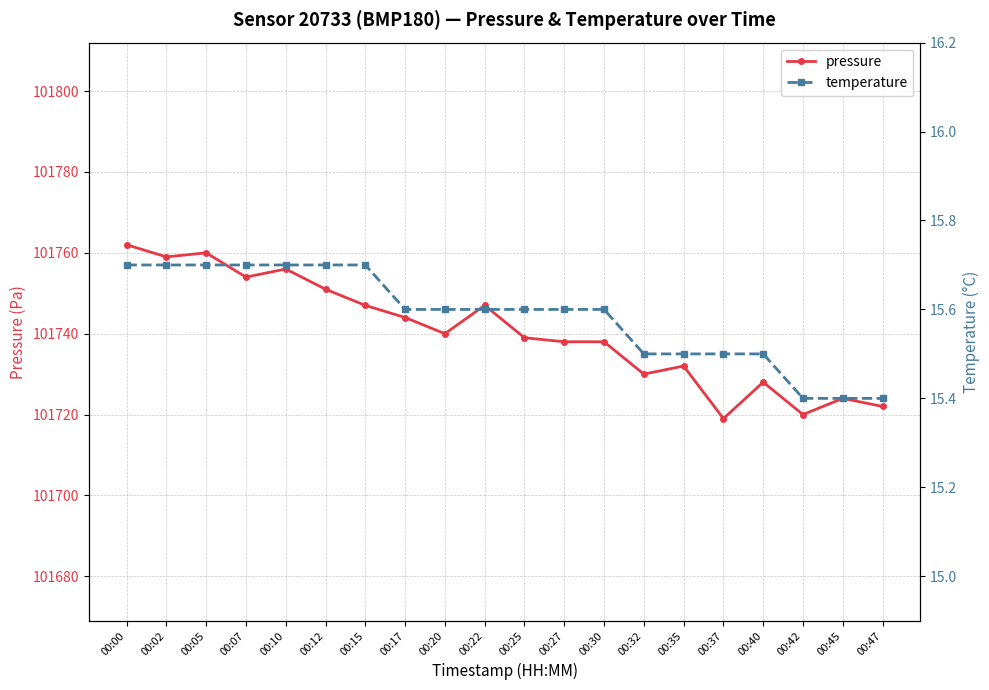

Does the chart have visible grid lines?

Yes